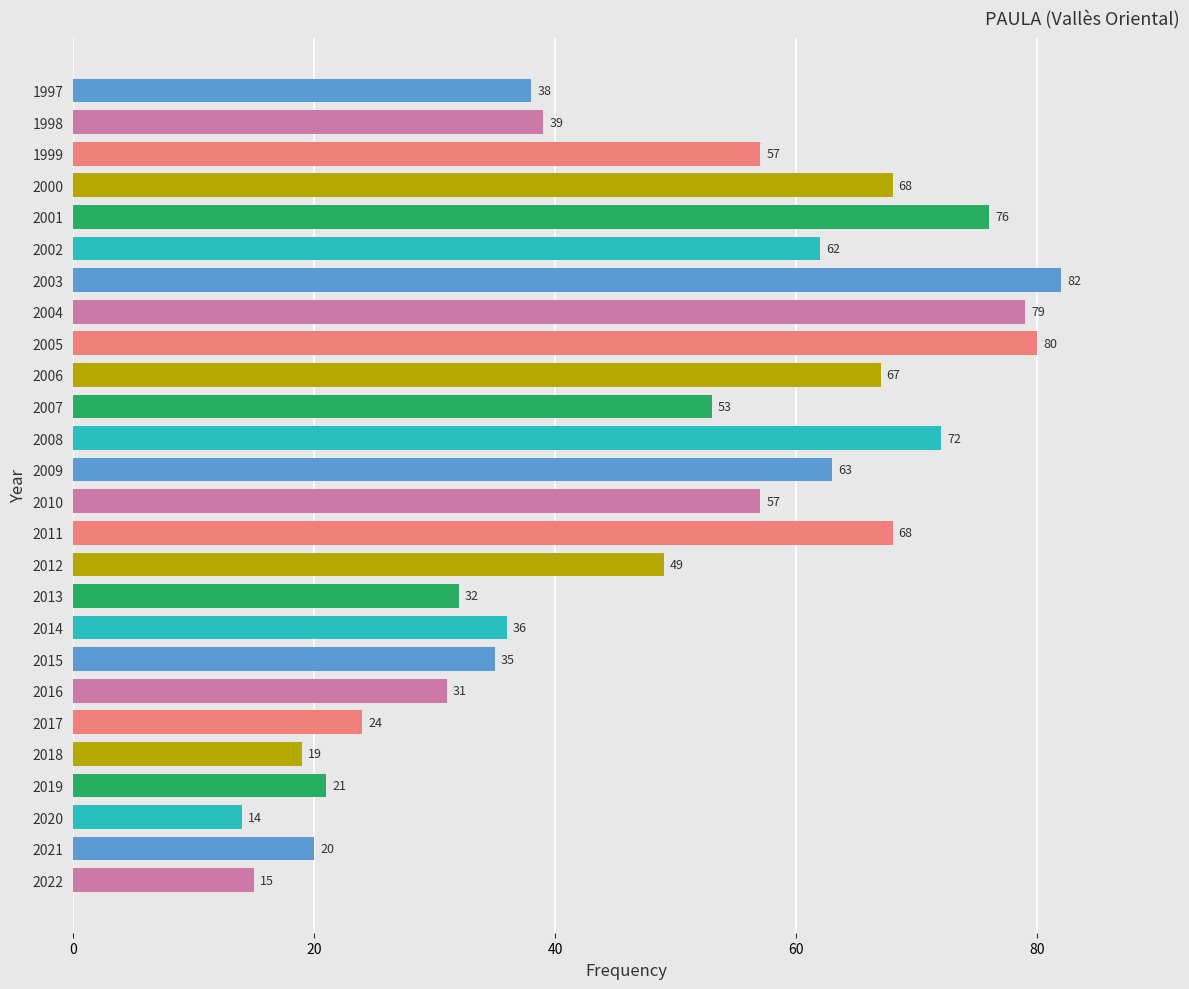

What is the difference between the values at 2000 and 2021?

48